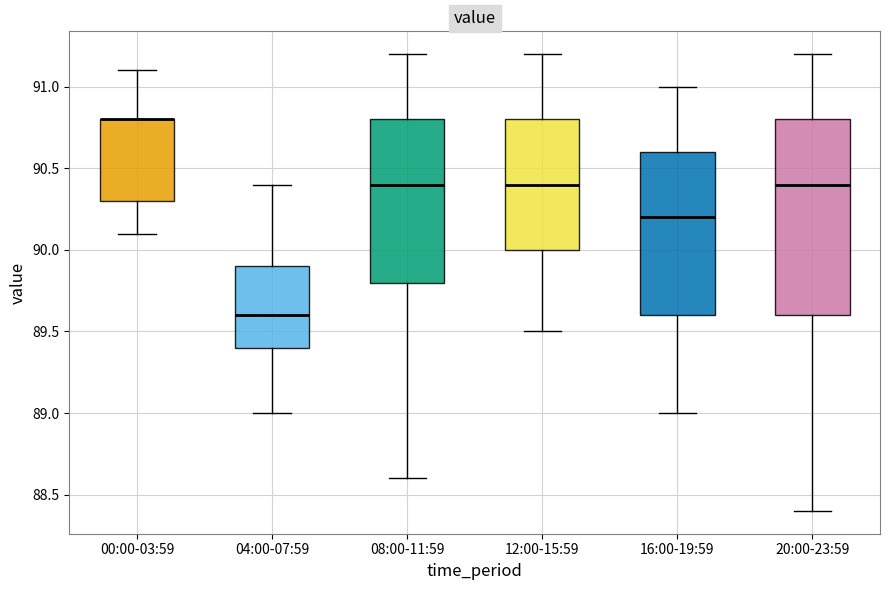

Reading left to right, read every box against the y-axis: the position of its median line, the range the box covers, and the ends of its whiskers. The values are not printed on the chart, so give them approximately, as read against the axis.

00:00-03:59: median 90.8 (drawn on the box's upper edge), box 90.3 to 90.8, whiskers 90.1 to 91.1
04:00-07:59: median 89.6, box 89.4 to 89.9, whiskers 89.0 to 90.4
08:00-11:59: median 90.4, box 89.8 to 90.8, whiskers 88.6 to 91.2
12:00-15:59: median 90.4, box 90.0 to 90.8, whiskers 89.5 to 91.2
16:00-19:59: median 90.2, box 89.6 to 90.6, whiskers 89.0 to 91.0
20:00-23:59: median 90.4, box 89.6 to 90.8, whiskers 88.4 to 91.2